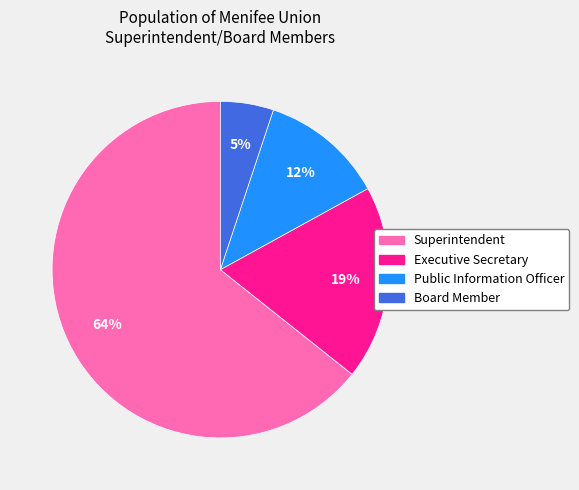

True or false: Executive Secretary accounts for 19% of the total.

True